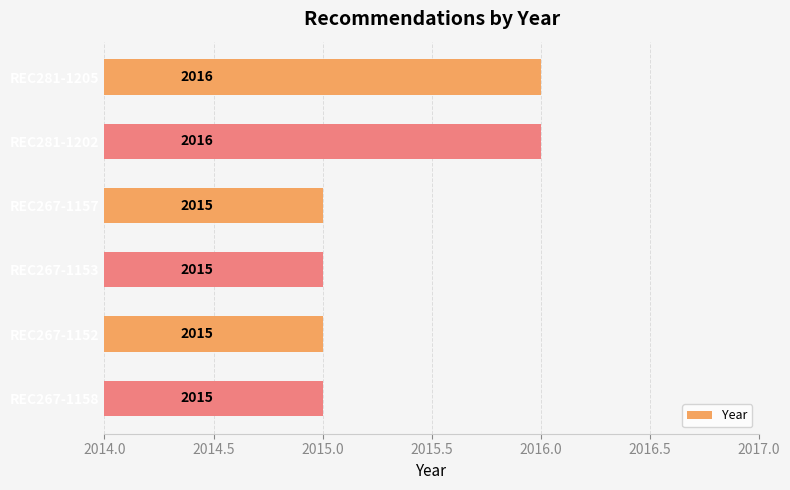

What is the ratio of the value at REC267-1158 to the value at REC281-1205?

1.0